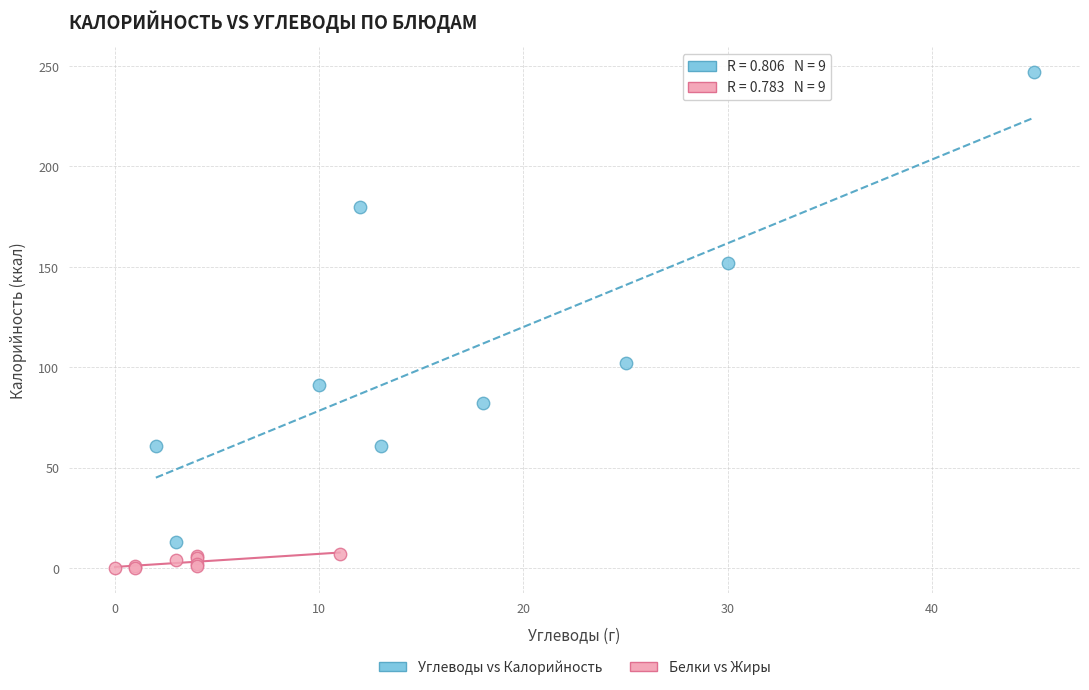

Which series contains the highest Y value?

Углеводы vs Калорийность